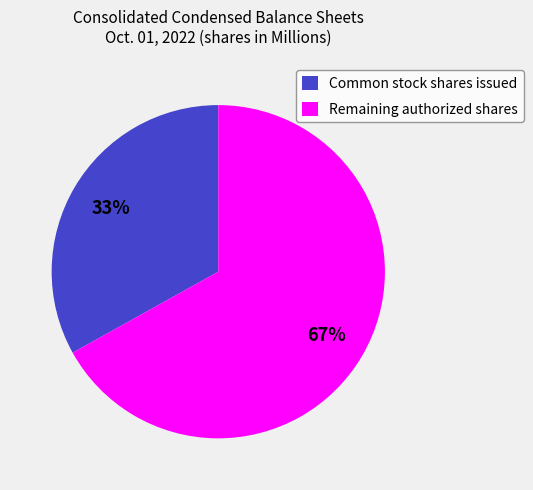

Rank the categories by value from highest to lowest.

Remaining authorized shares, Common stock shares issued